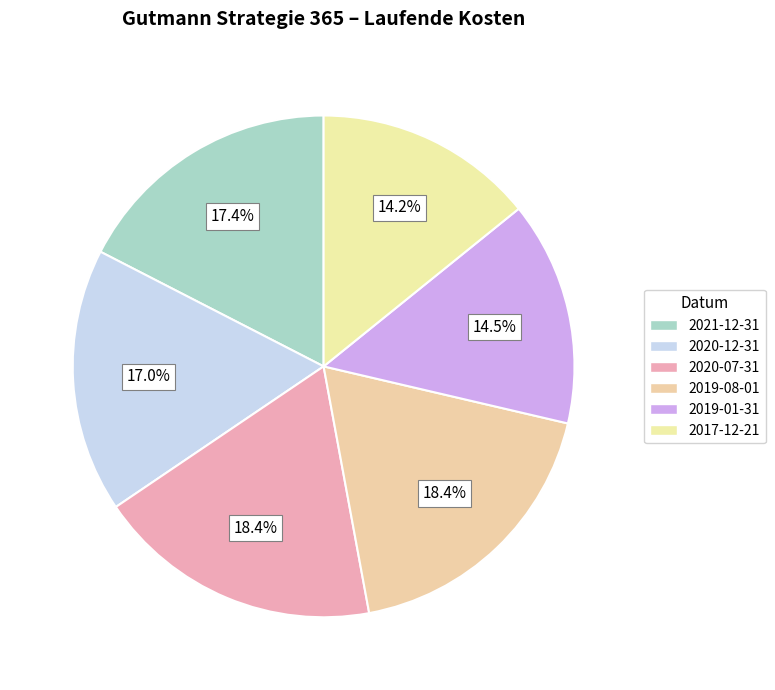

Does 2020-12-31 account for over 50% of the chart?

No